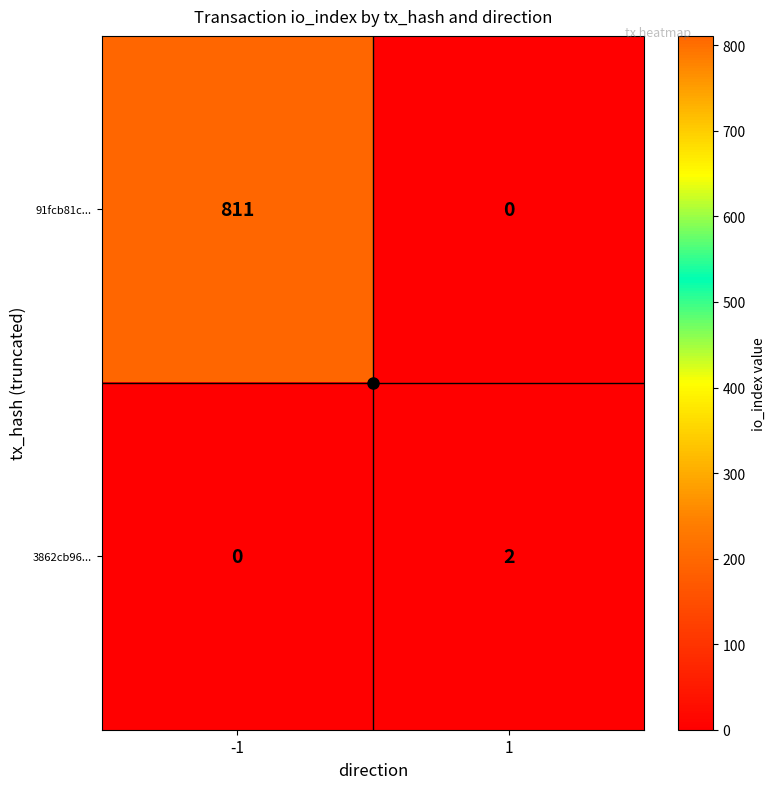

Which series changed the most between -1 and 1?

91fcb81c...